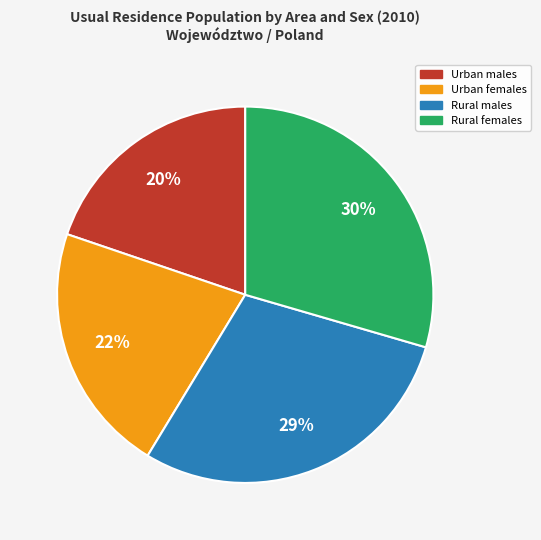

To the nearest percent, what is the average slice percentage?

25%